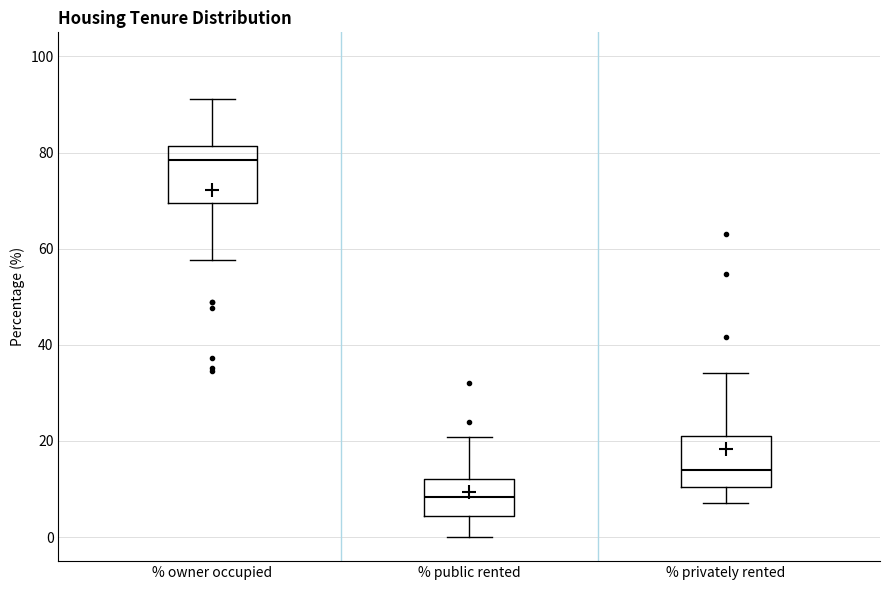

Reading left to right, transcribe this box plot: for each box, give where its median line is, the range the box spans, and where its two whiskers end, as read against the y-axis. The values are not printed on the chart, so give them approximately, as read against the axis.

% owner occupied: median 78, box 70 to 82, whiskers 58 to 92
% public rented: median 8, box 4 to 12, whiskers 0 to 20
% privately rented: median 14, box 10 to 22, whiskers 8 to 34